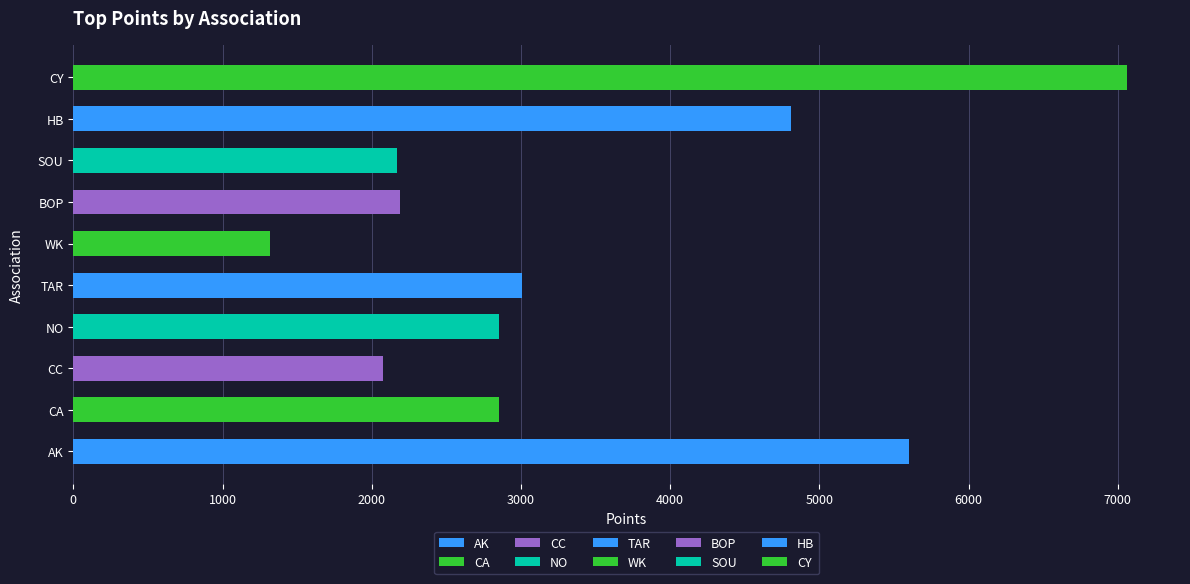

What is the average value?

3394